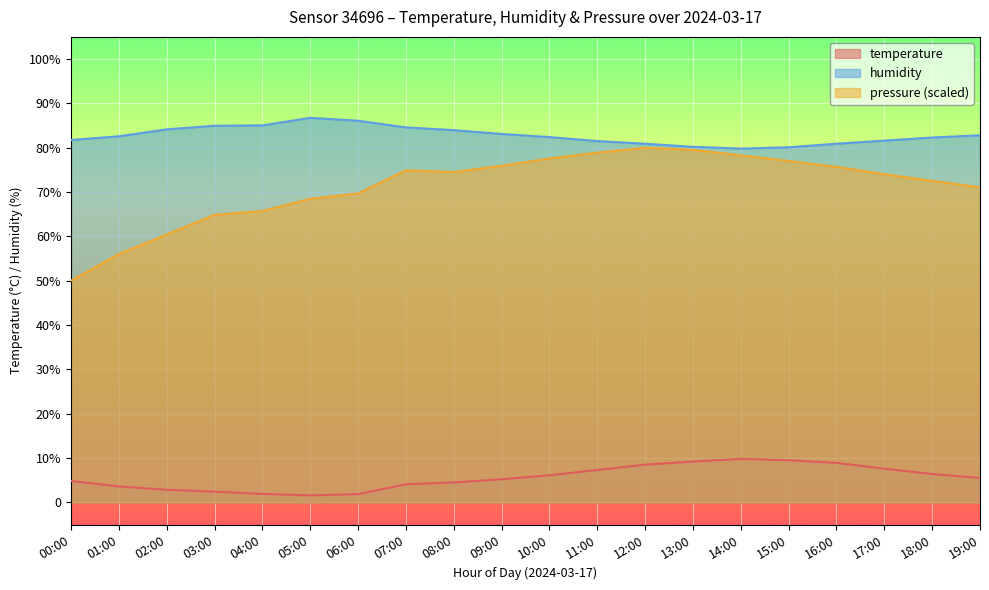

Where does the temperature series first go above 5?

09:00